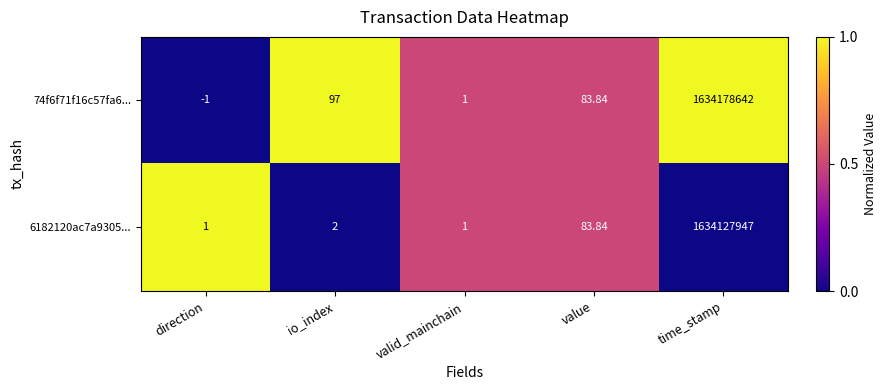

Which series has the largest total across all categories?

74f6f71f16c57fa6...